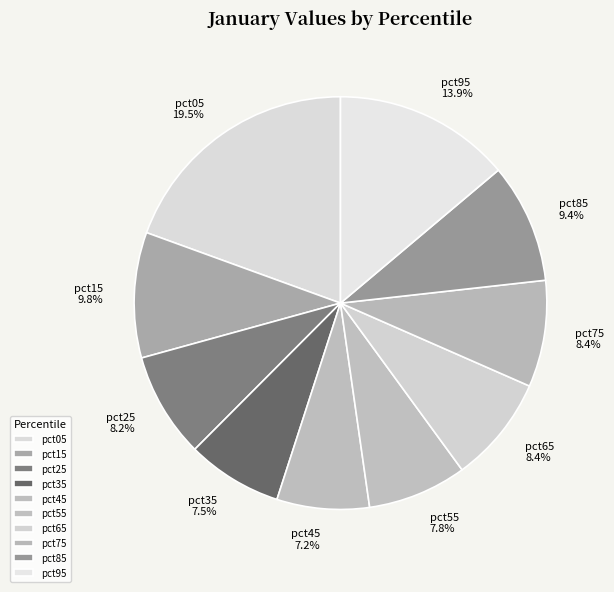

Count the number of slices in the pie.

10